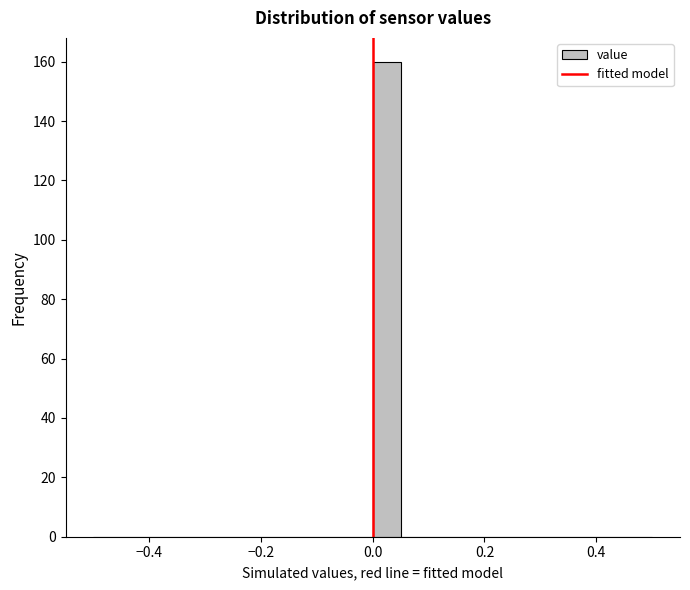

Read against the x-axis, roughly where is the centre of the tallest bar?

0.02